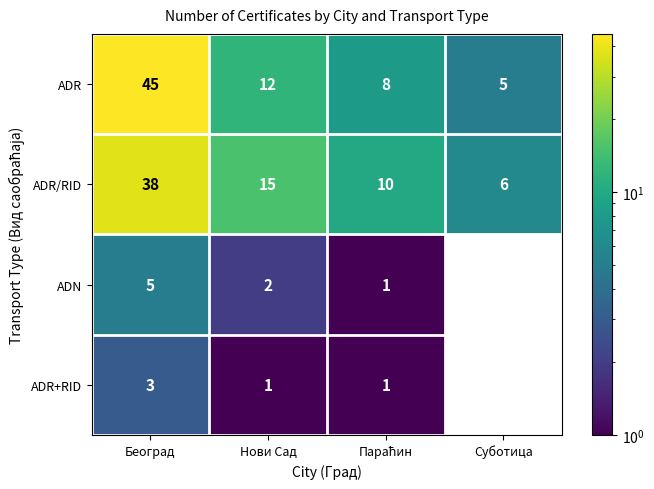

Rank the series by their maximum value, from highest to lowest.

ADR, ADR/RID, ADN, ADR+RID